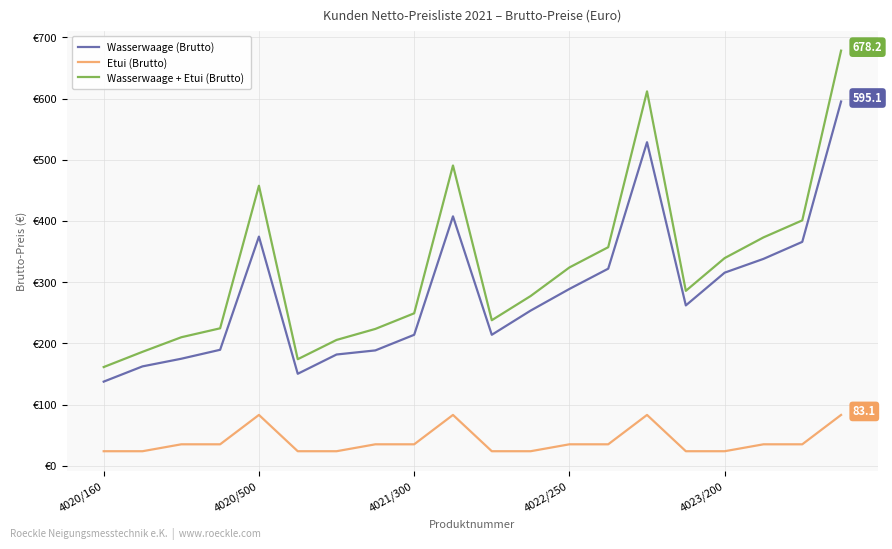

What is the difference between the maximum and second lowest values in the Etui (Brutto) series?

59.3